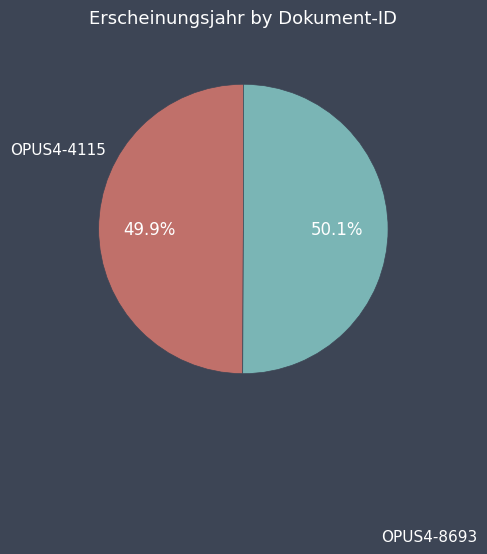

To the nearest percent, what is the combined percentage of OPUS4-8693 and OPUS4-4115?

100%